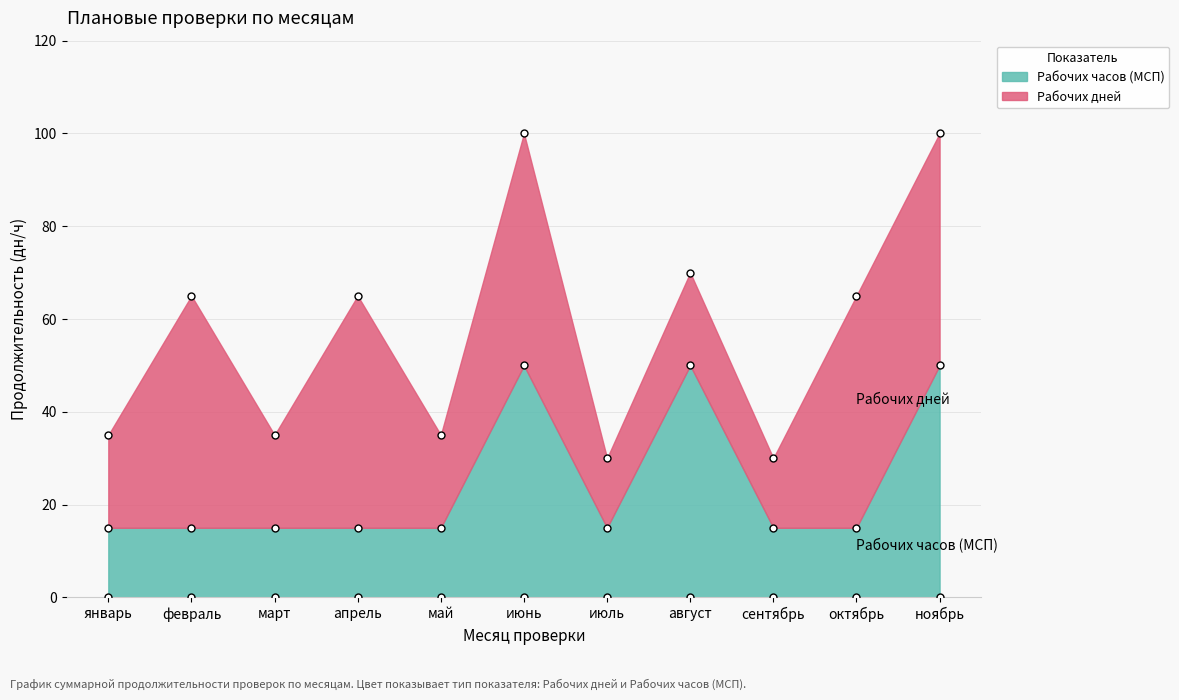

The chart shows a value of 15 at июль. True or false?

True